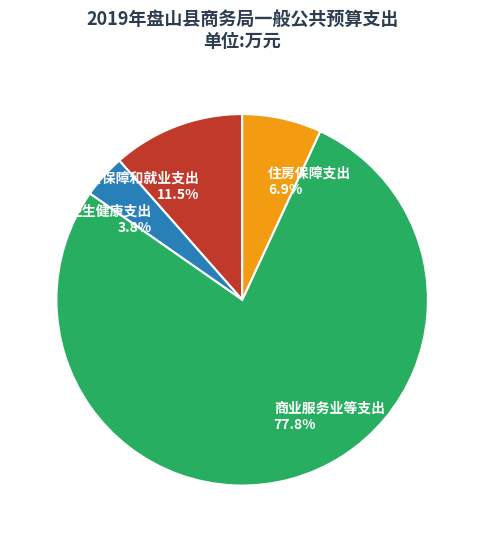

To the nearest percent, what portion does 住房保障支出 represent?

7%